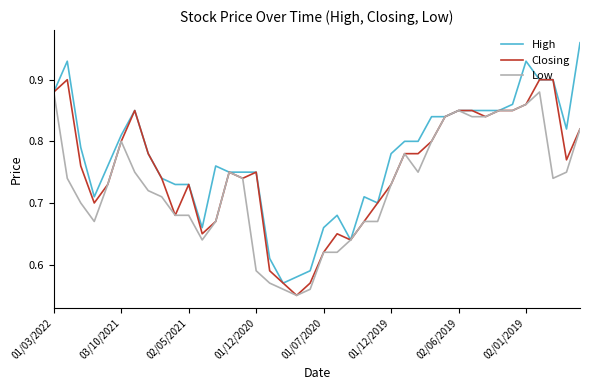

Rank the series by their maximum value, from lowest to highest.

Low, Closing, High